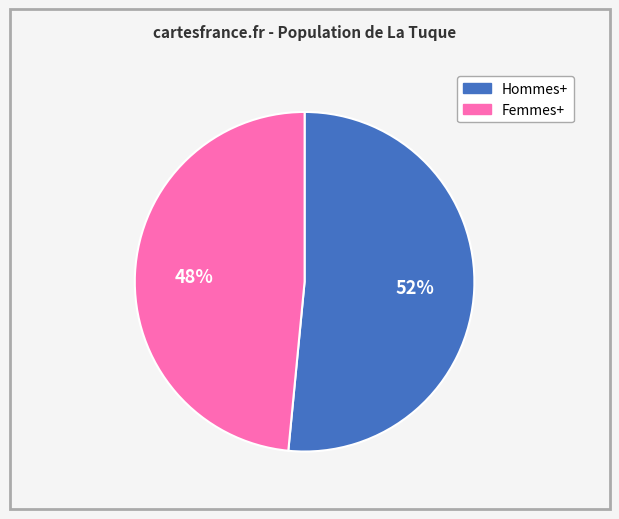

Is the sum of Femmes+ and Hommes+ greater than half?

Yes